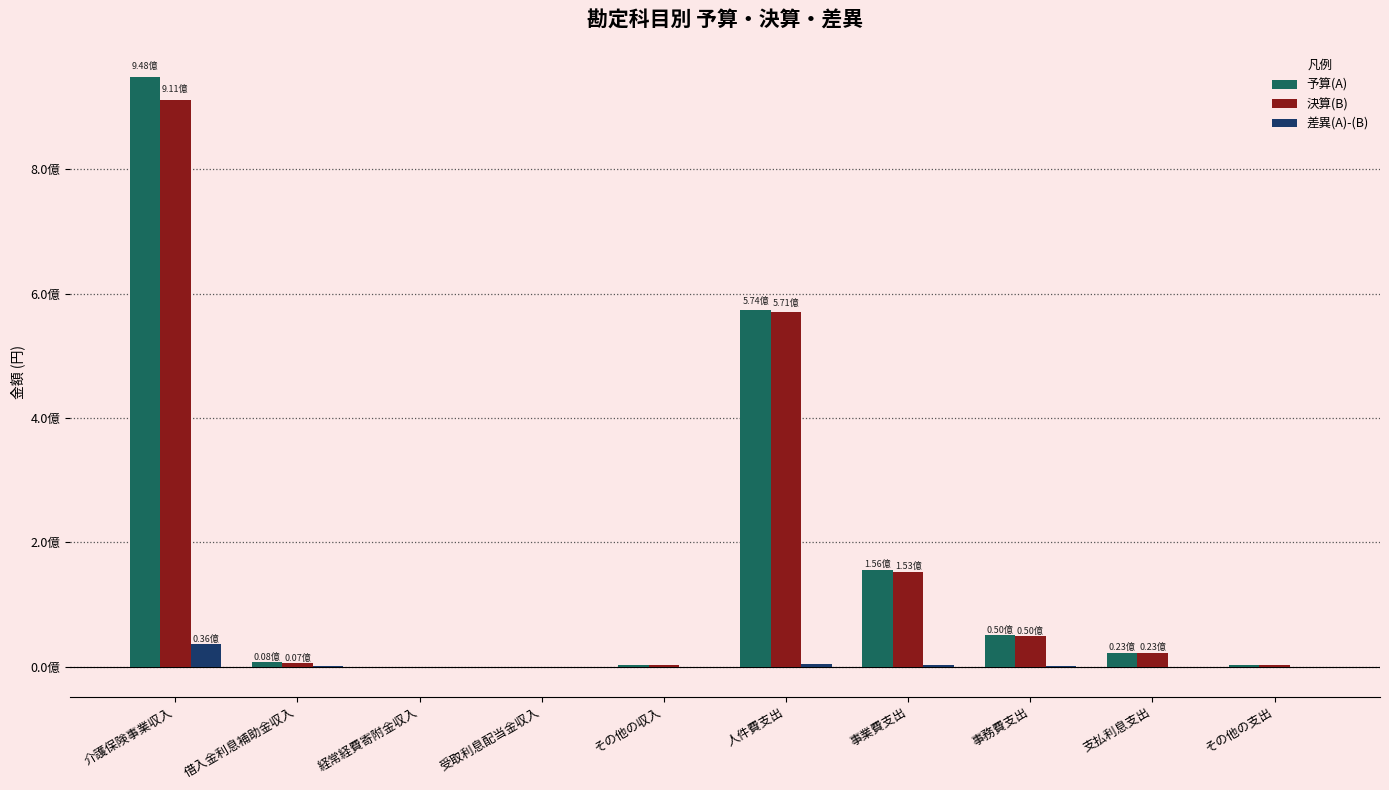

What is the value of the 差異(A)-(B) bar at the 9th from the left?

129475